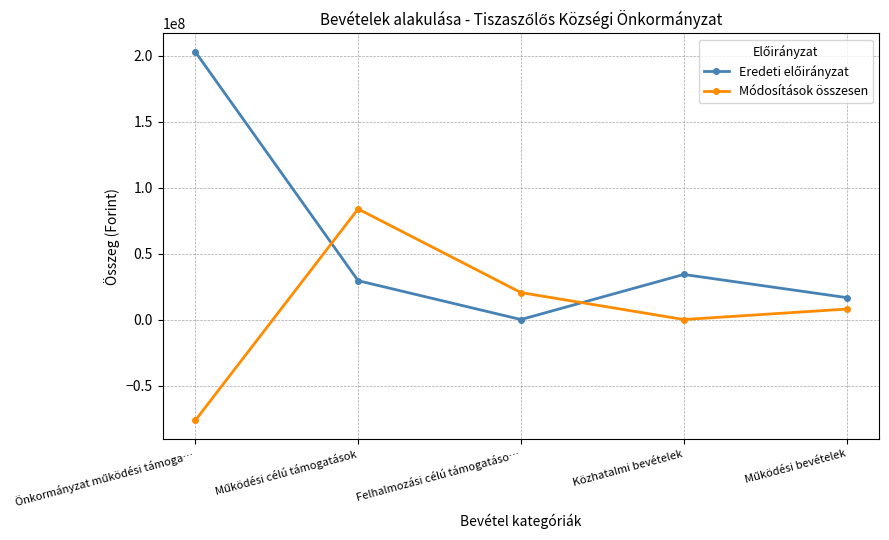

What is the difference between the maximum and second lowest values in the Módosítások összesen series?

83796216